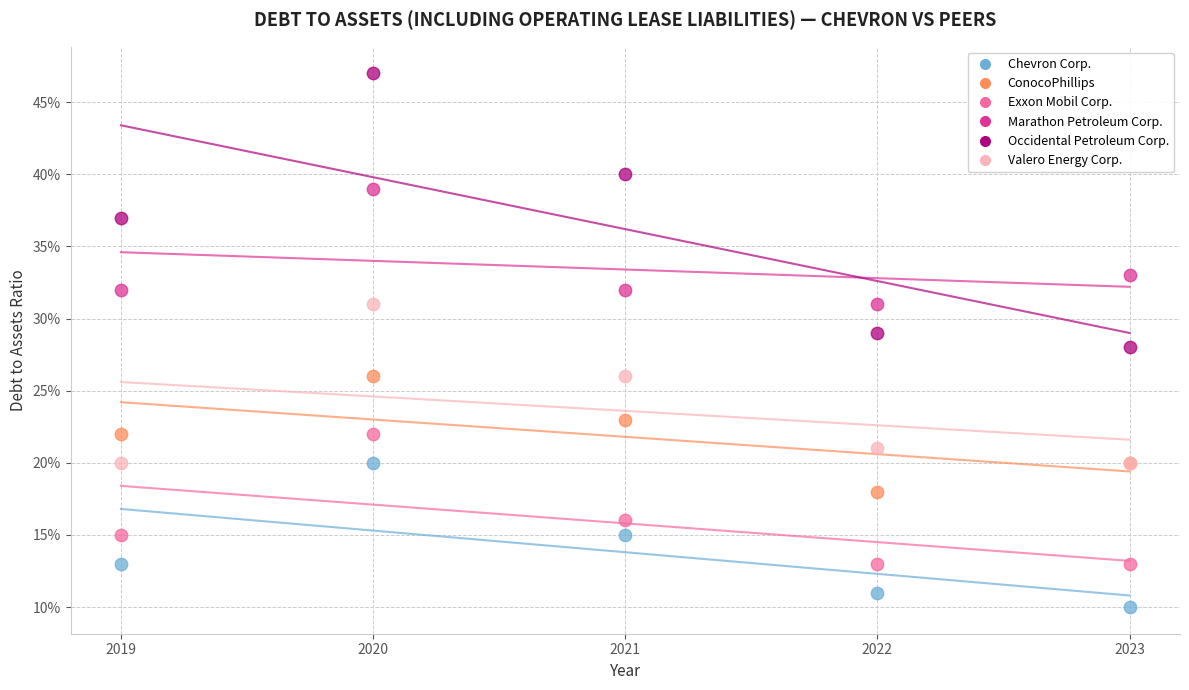

Which series contains the lowest Y value?

Chevron Corp.